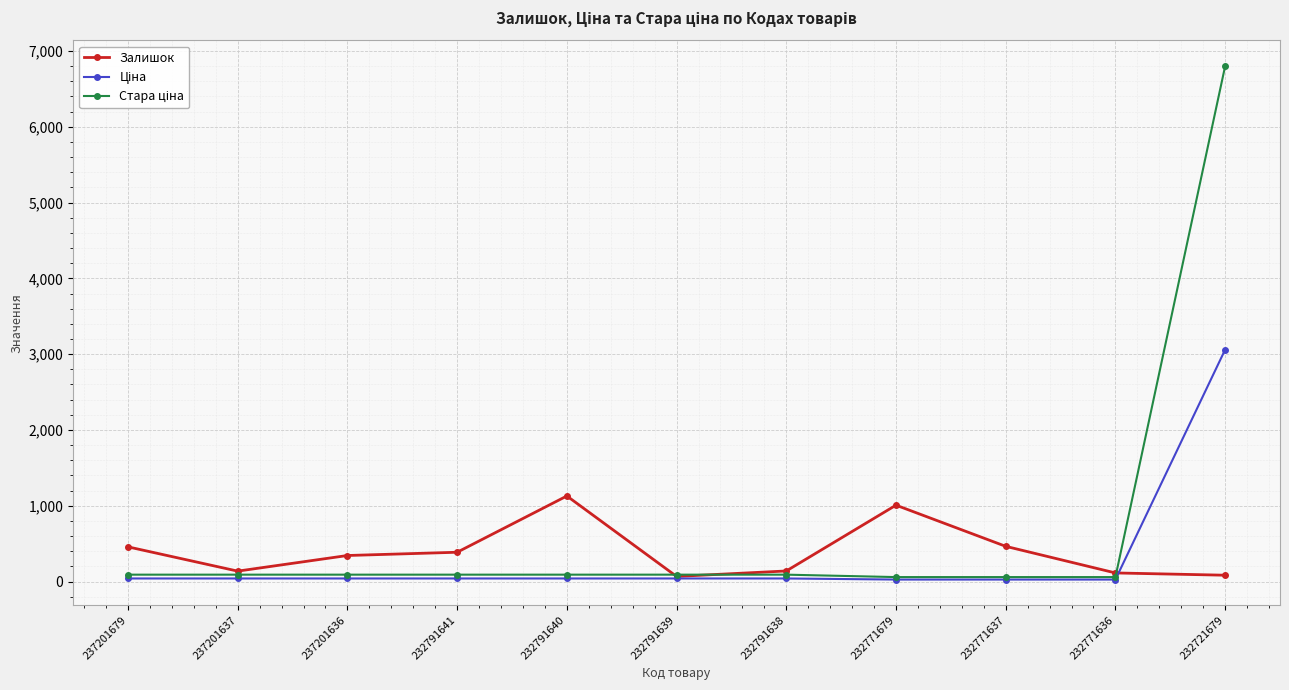

Between 237201637 and 232791640, which series saw the biggest shift?

Залишок